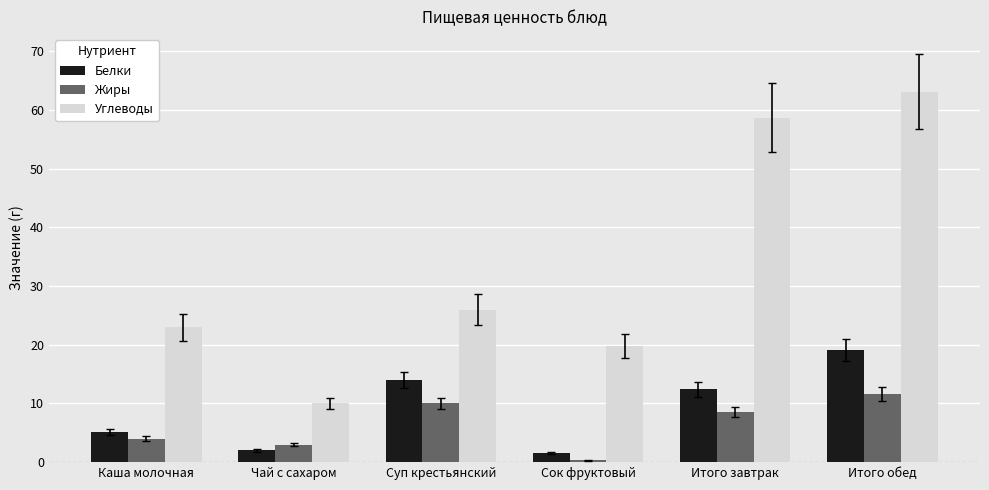

Between Суп крестьянский and Сок фруктовый, which series saw the biggest shift?

Белки